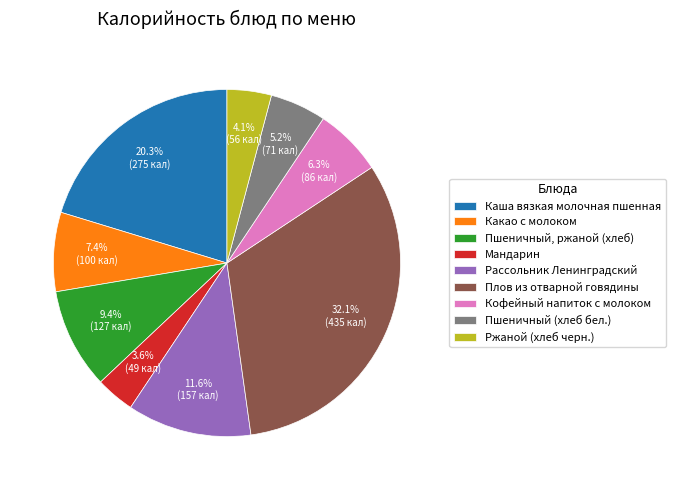

How many slices are in this pie chart?

9